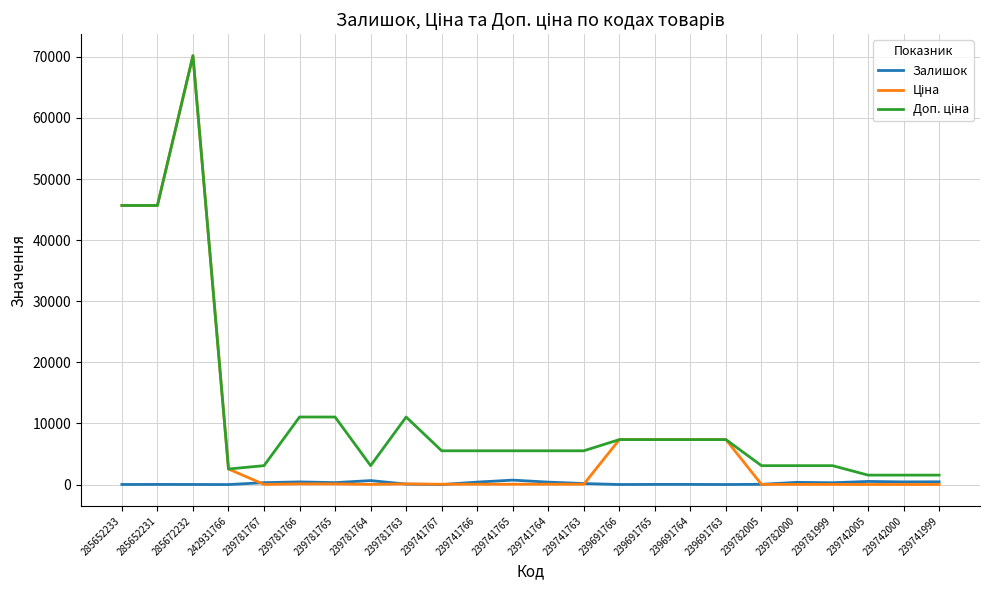

At which category is the sum across all series the highest?

285672232